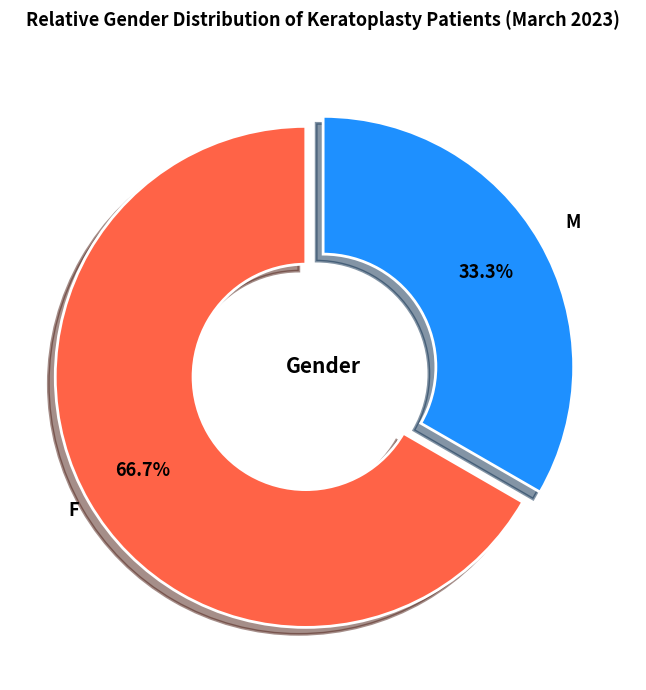

Does any single category account for the majority?

Yes